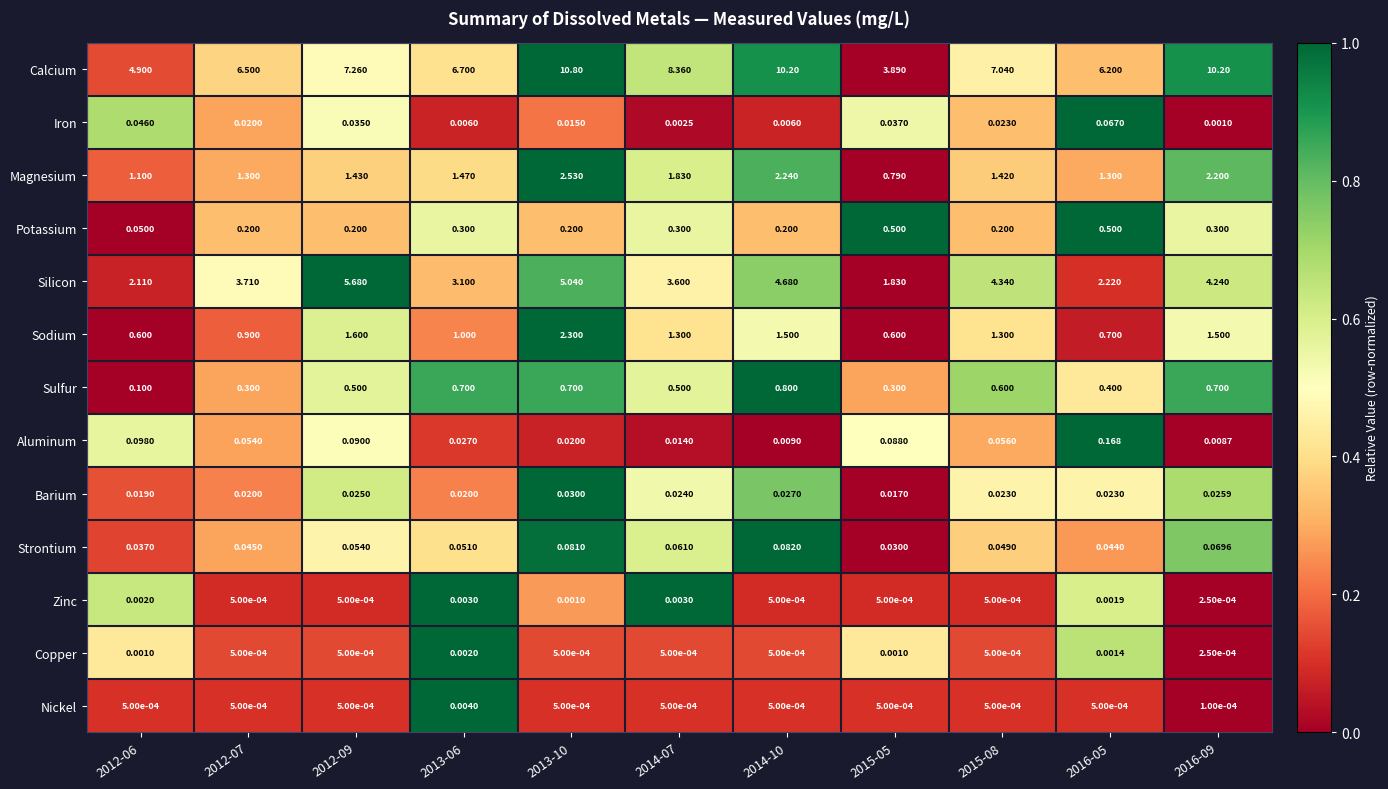

Which series has the largest total across all categories?

Calcium